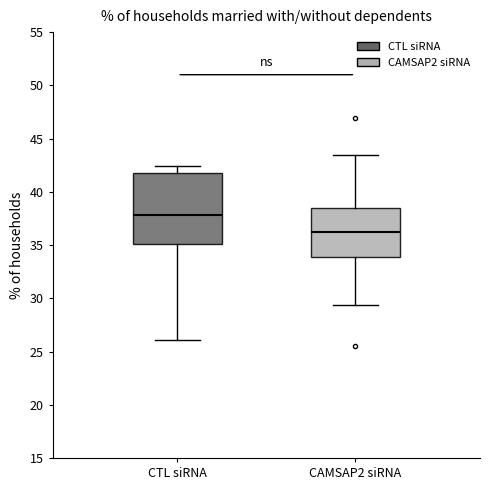

Comparing the boxes themselves (not the whiskers), which one is the tallest?

CTL siRNA